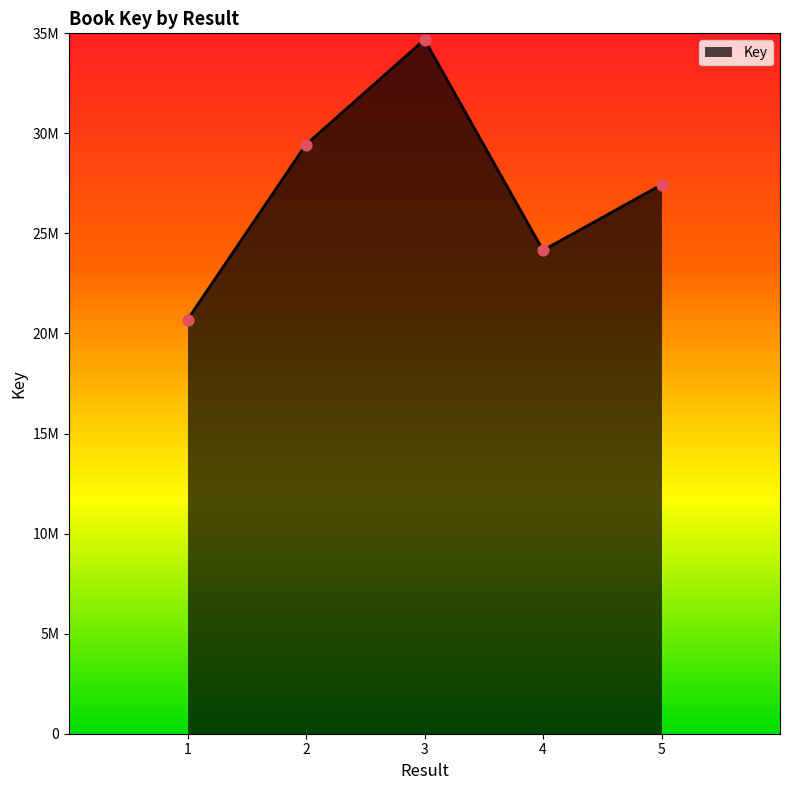

Between 4 and 2, which is larger?

2